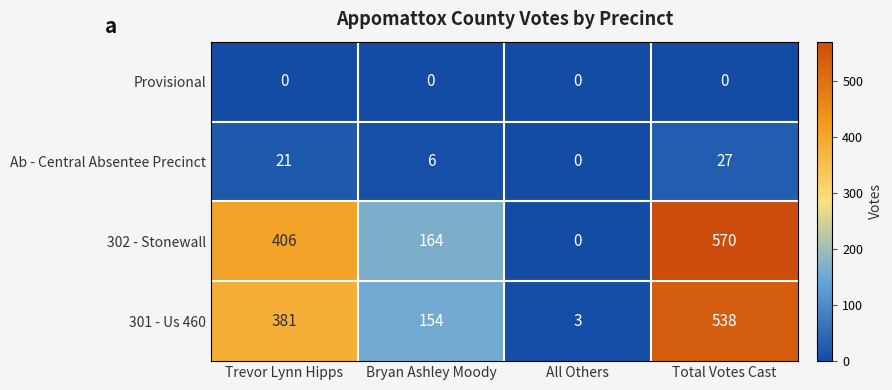

How many data points does each series have?

4